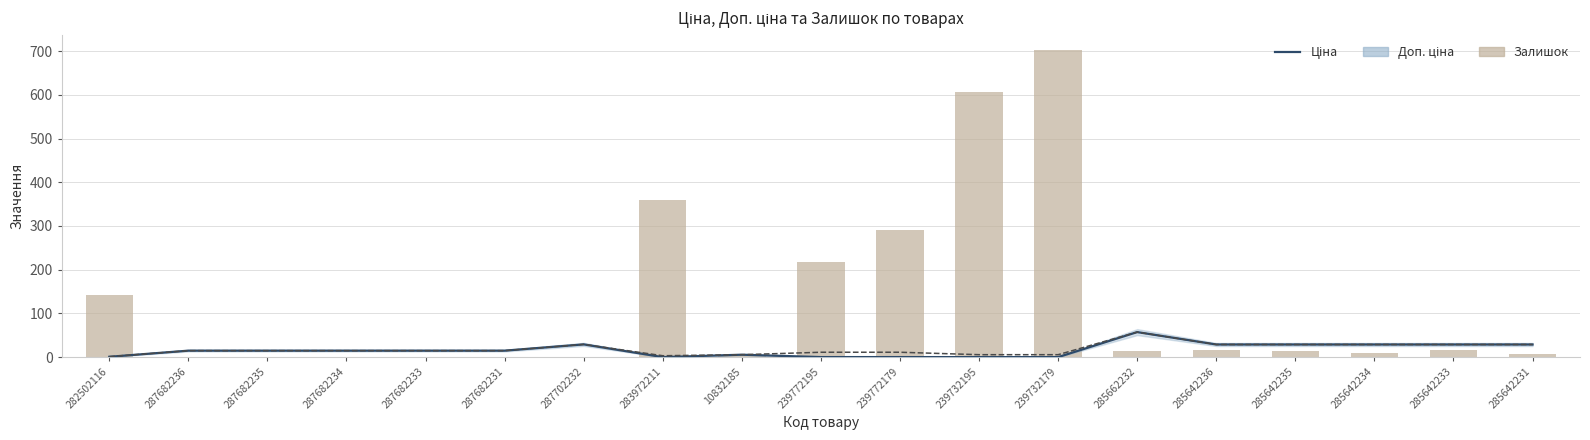

What are all the series names shown in the legend?

Ціна, Доп. ціна (лінія), Залишок